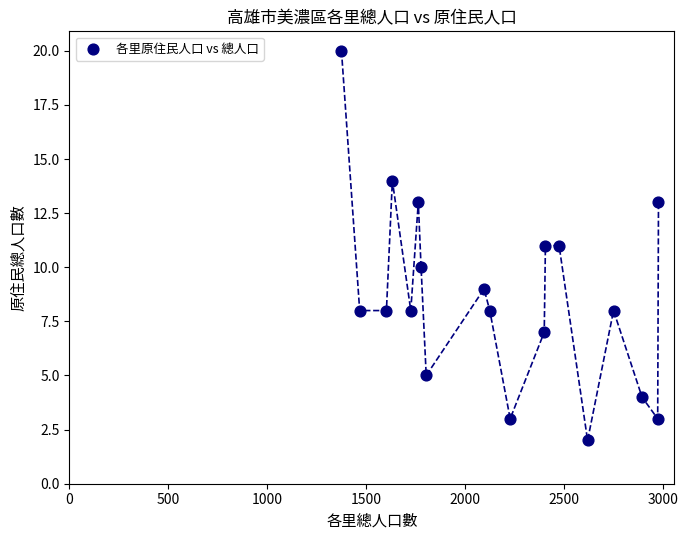

What is the range of X values (max minus min)?

1601